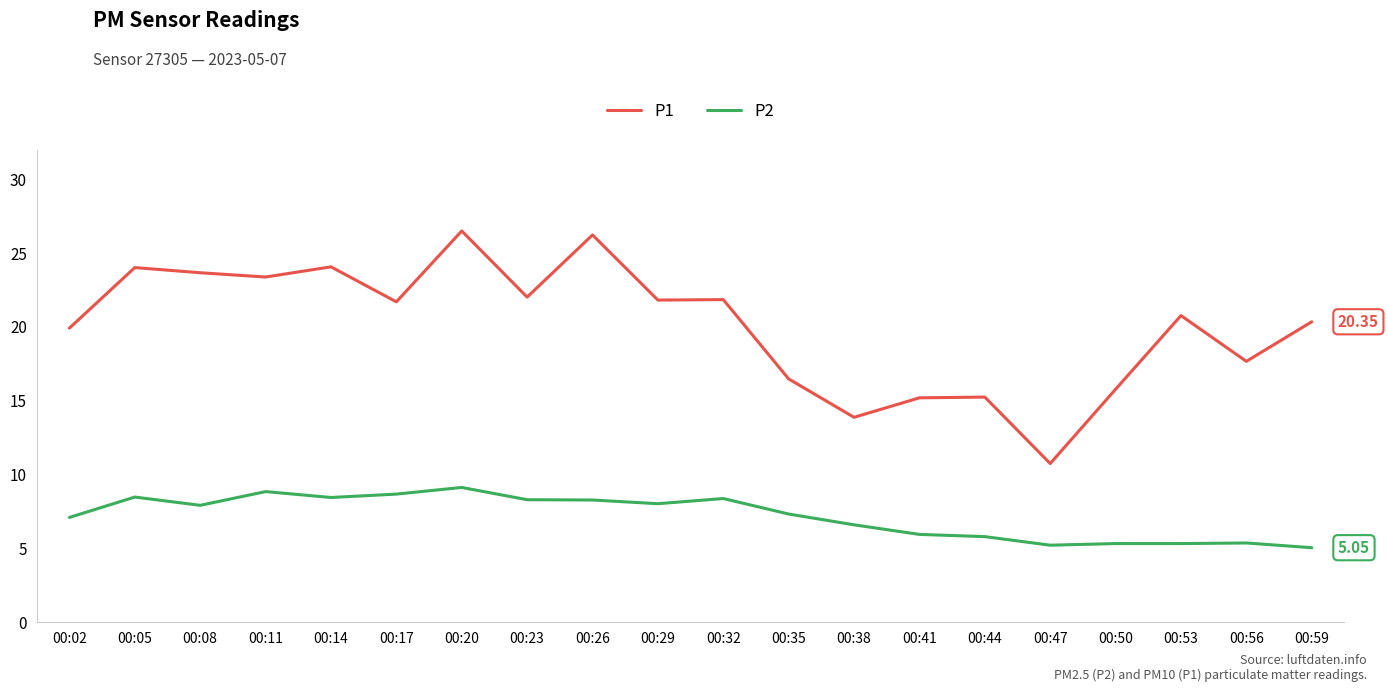

At which category is the sum across all series the highest?

00:20